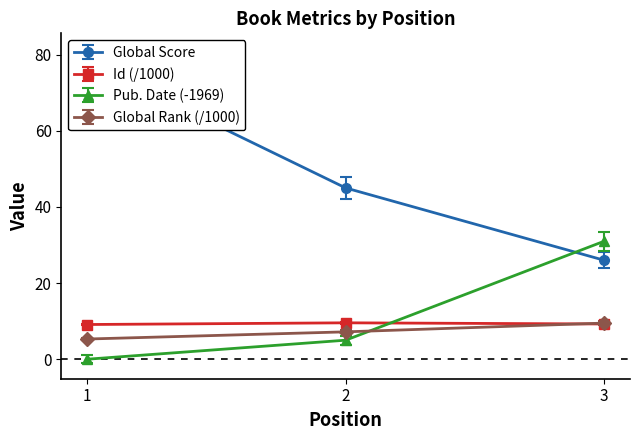

Which series changed the most between 1 and 3?

Global Score